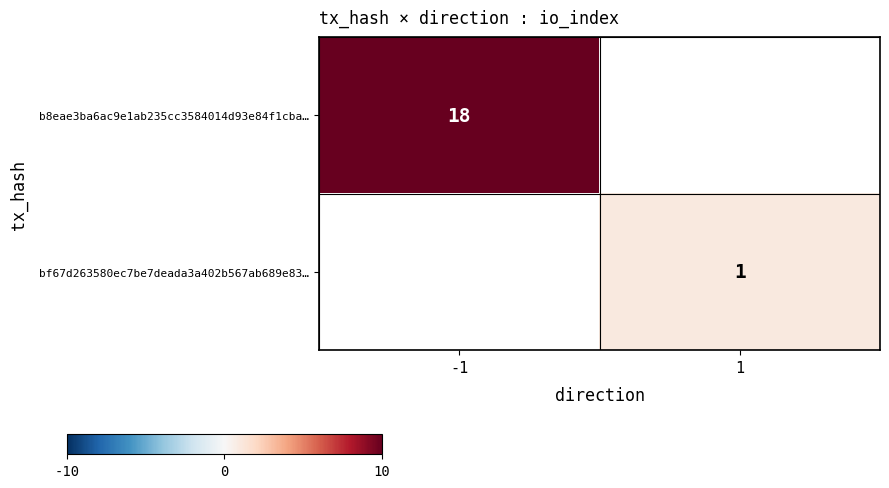

The value of b8eae3ba6ac9e1ab235cc3584014d93e84f1cba… at -1 is 30. True or false?

False